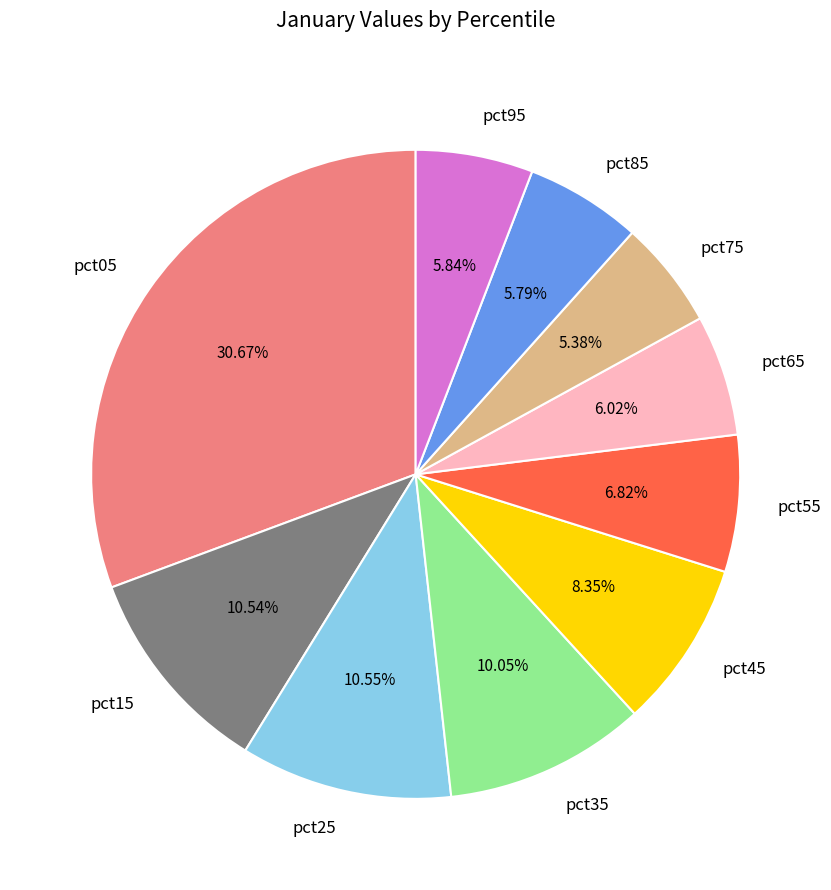

Between pct55 and pct95, which is larger?

pct55